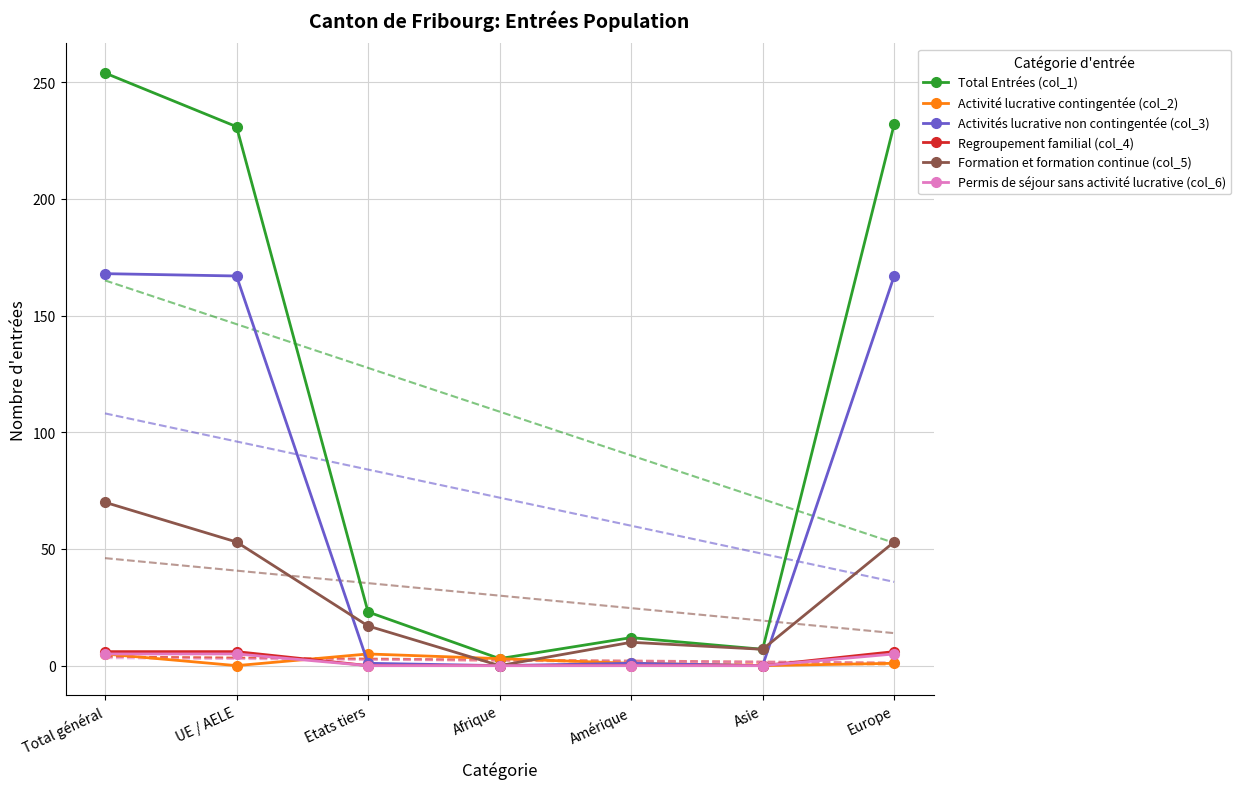

What is the highest value of the Total Entrées (col_1) series?

254